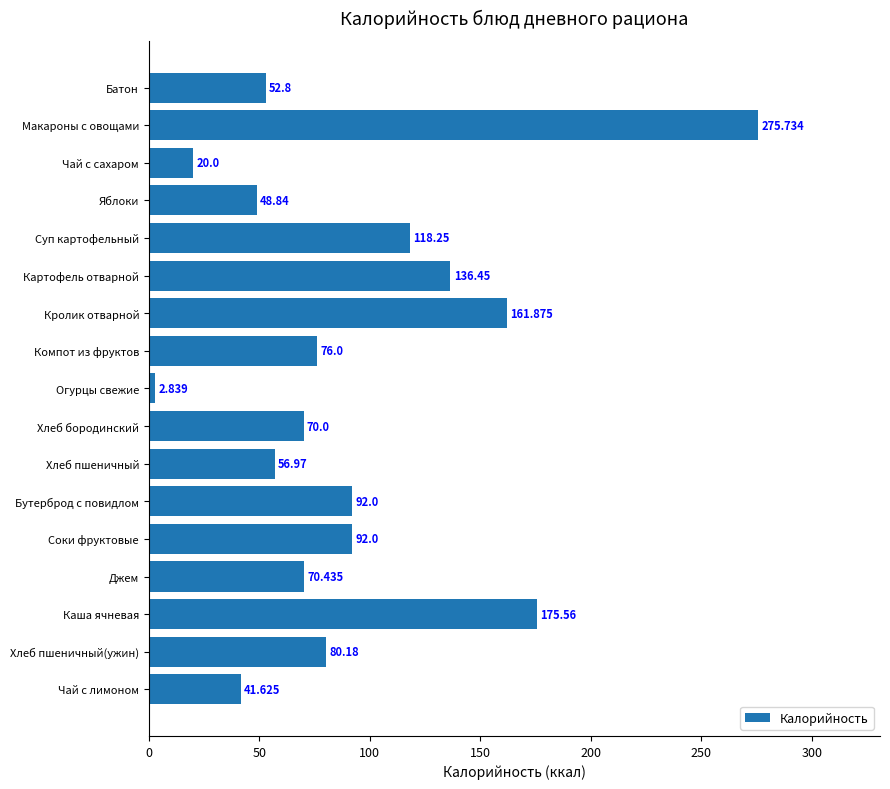

Between Бутерброд с повидлом and Чай с сахаром, which is larger?

Бутерброд с повидлом